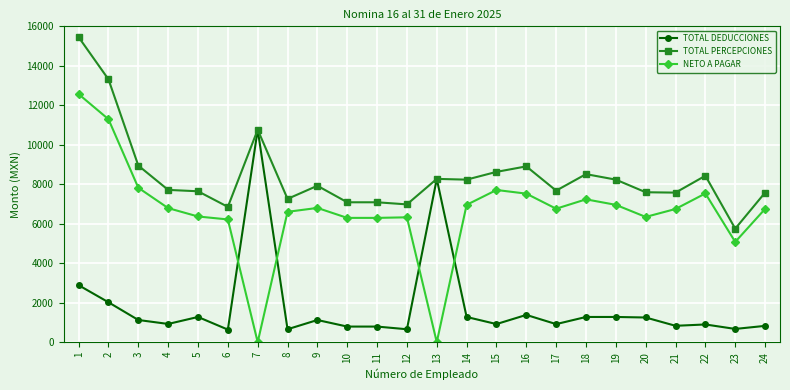

Is the value of TOTAL DEDUCCIONES at 12 greater than the value of NETO A PAGAR at 10?

No